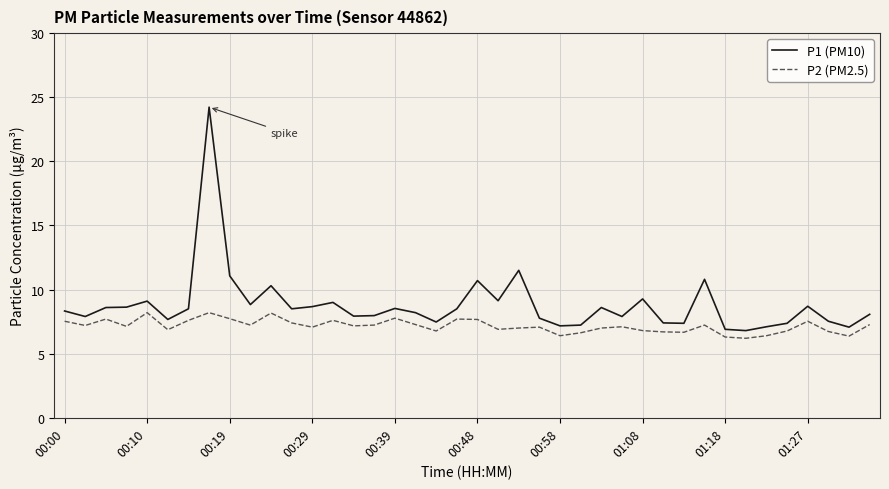

List the series in order of their peak value, highest first.

P1 (PM10), P2 (PM2.5)